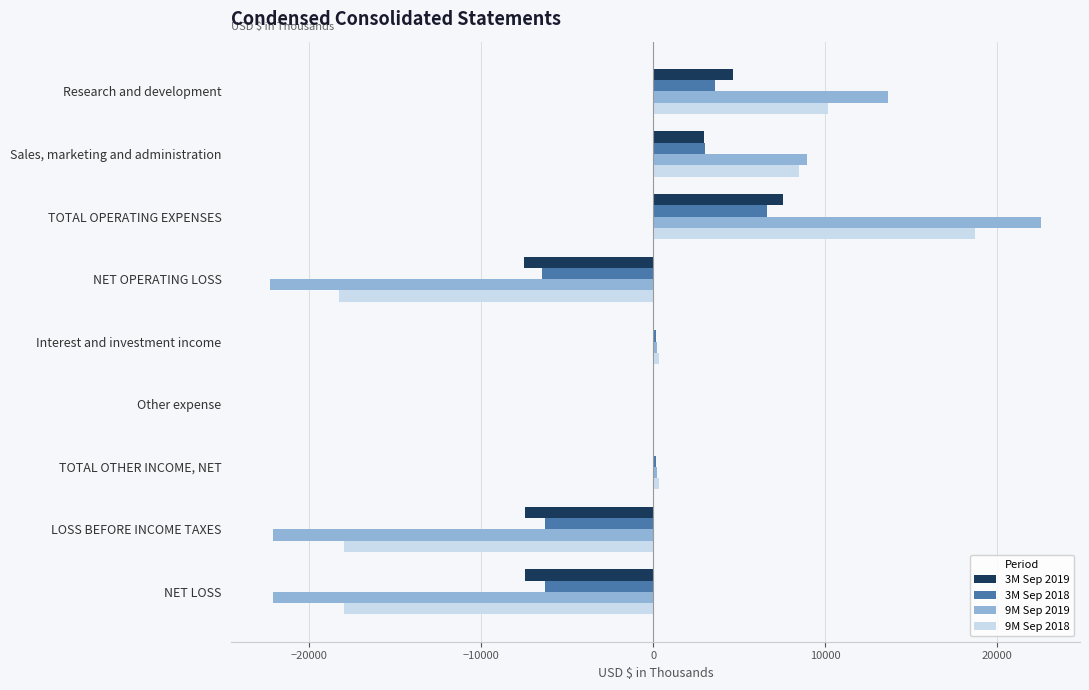

What is the sum of all 3M Sep 2018 values?

-5490